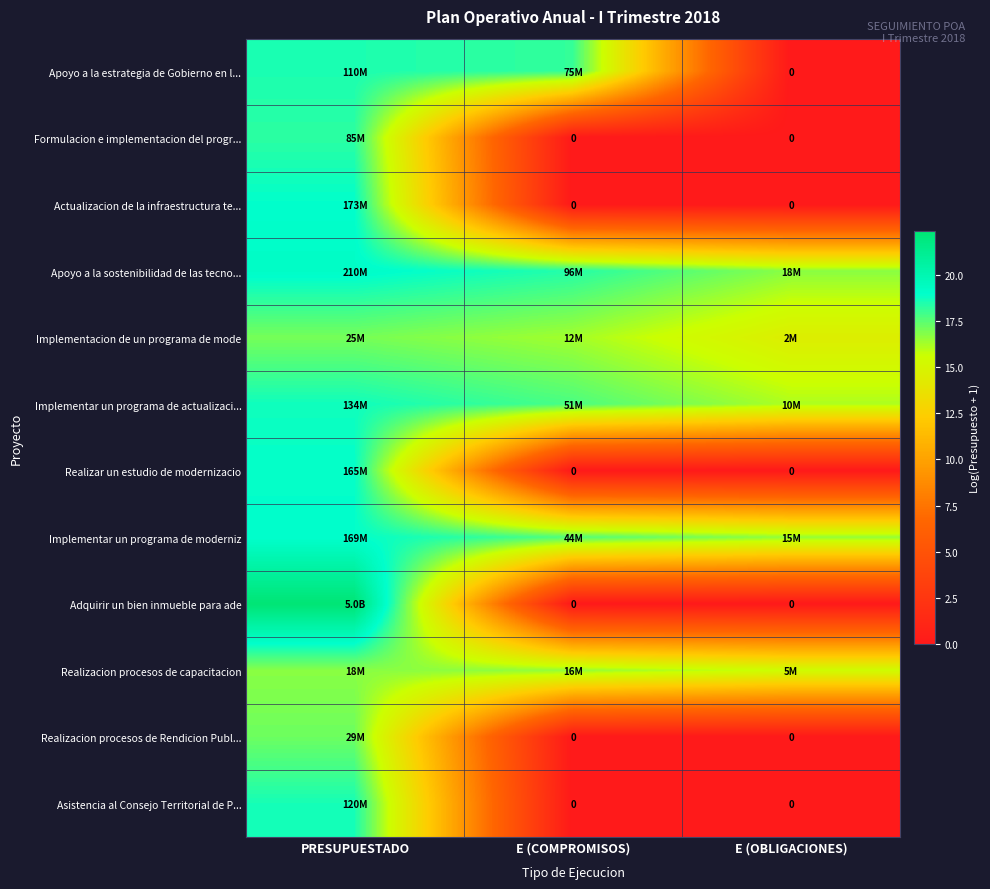

What is the difference between the maximum and second lowest values in the Actualizacion de la infraestructura te... series?

19.0